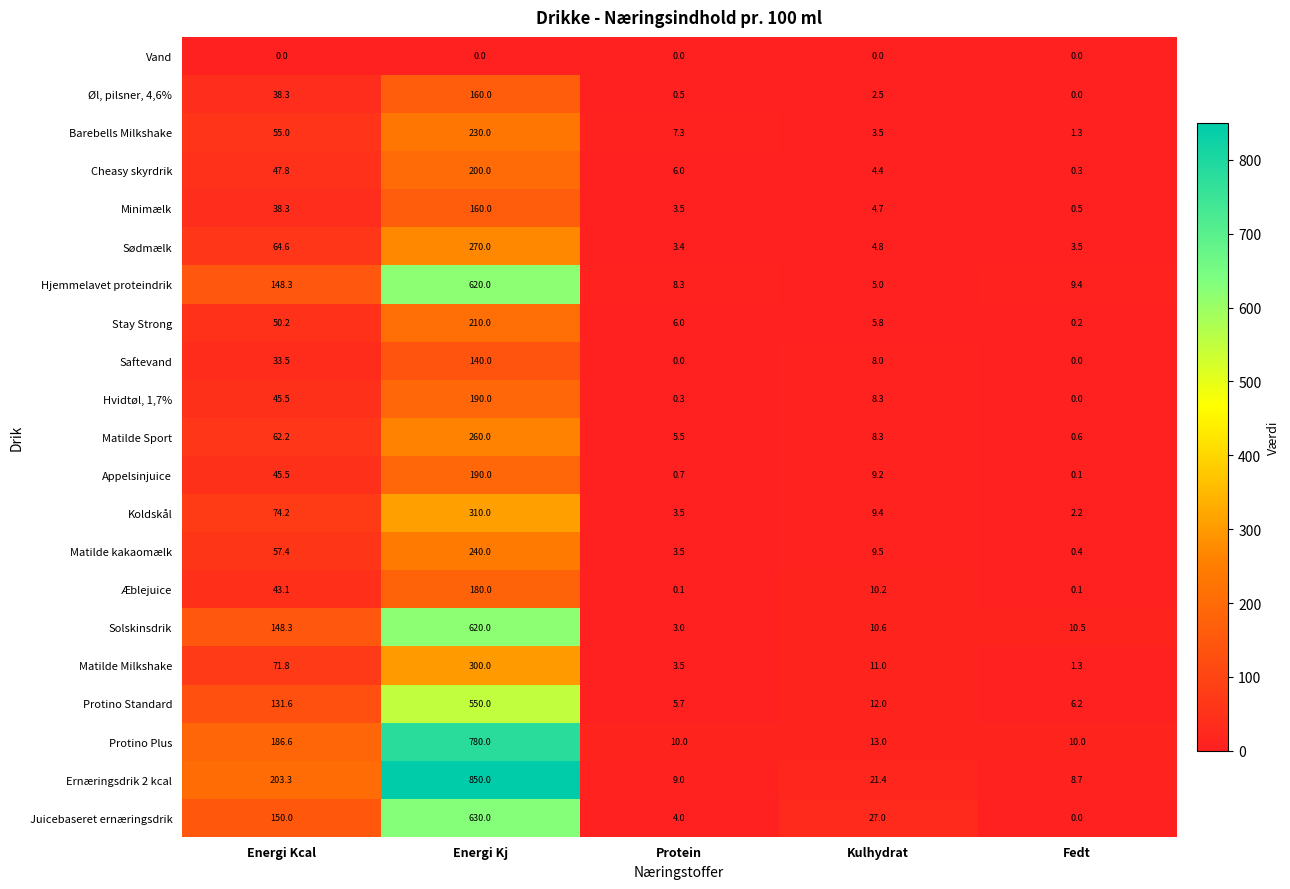

What is the difference between the second highest and second lowest values in the Appelsinjuice series?

44.8